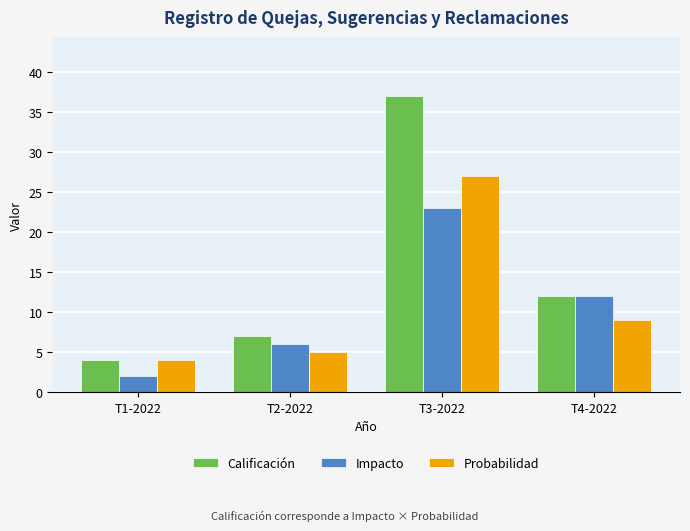

Rank the categories by Calificación value from highest to lowest.

T3-2022, T4-2022, T2-2022, T1-2022